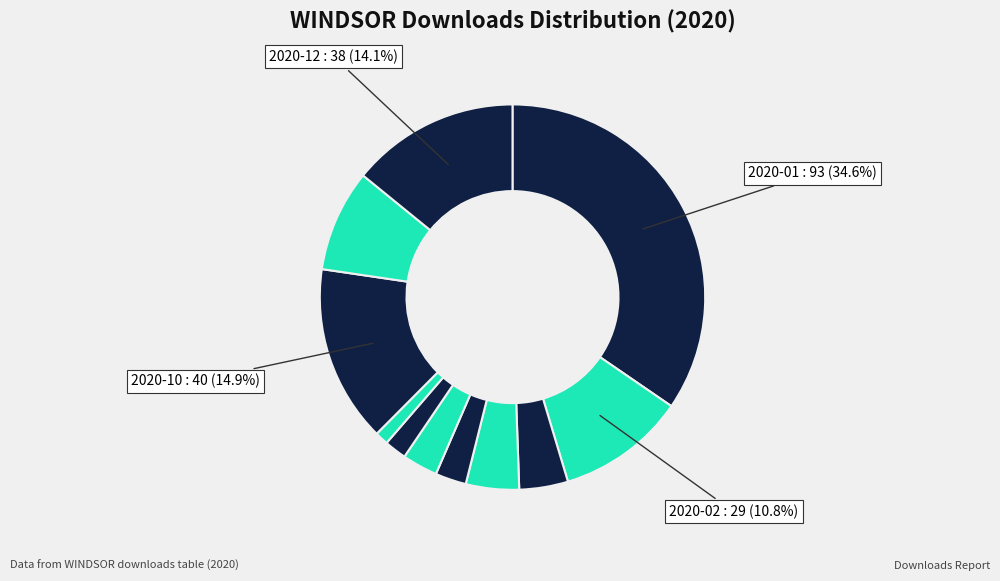

How many segments does this pie chart have?

11